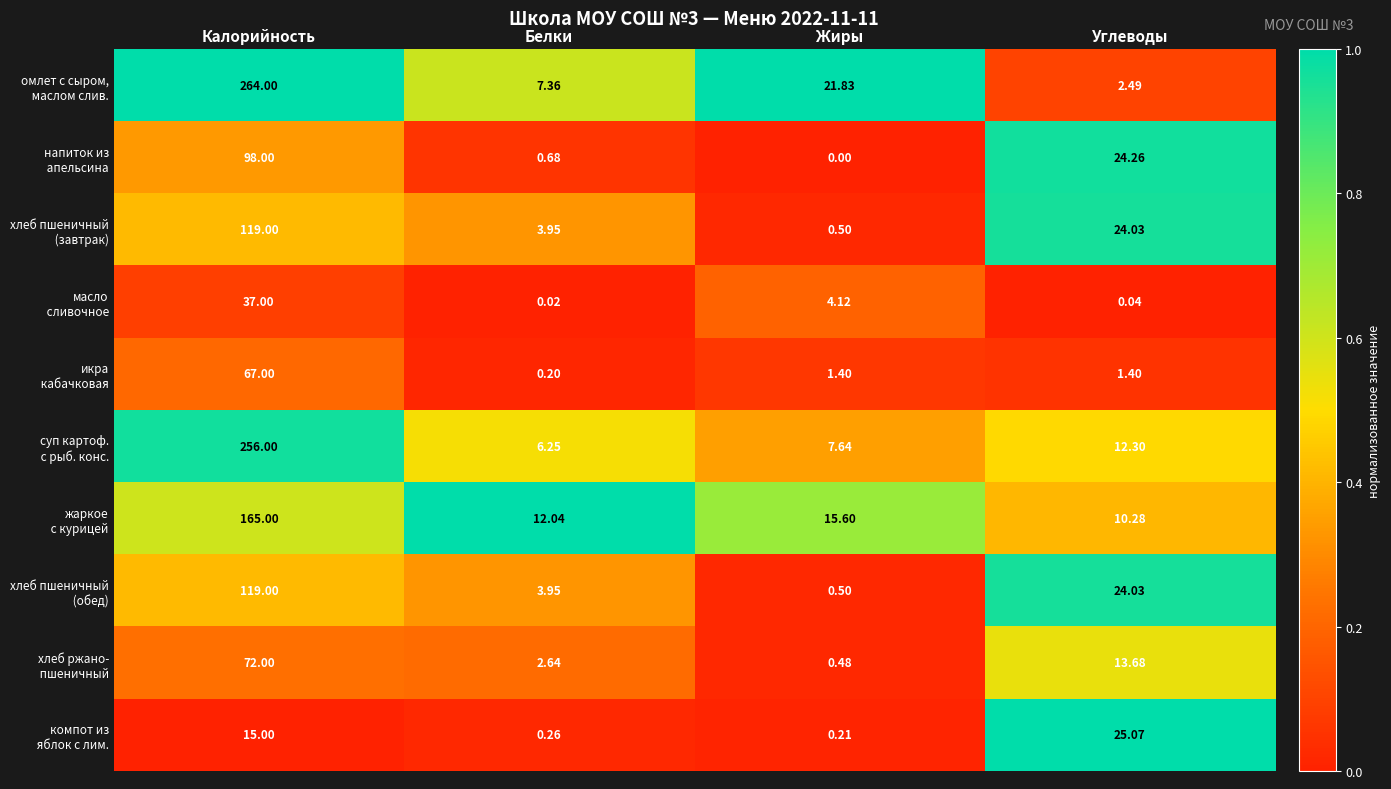

At which category is the sum across all series the highest?

Калорийность